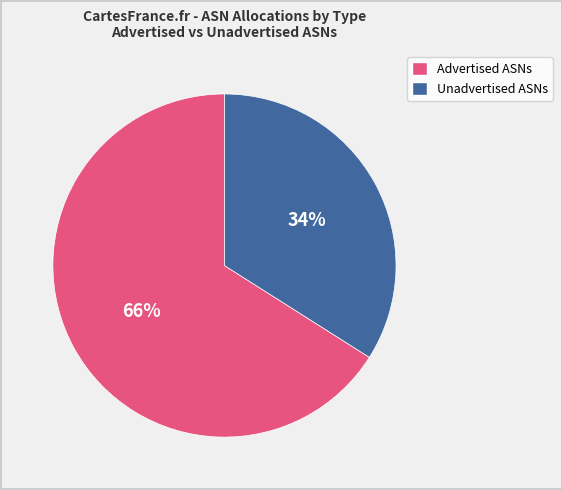

Is there a majority slice in this chart?

Yes